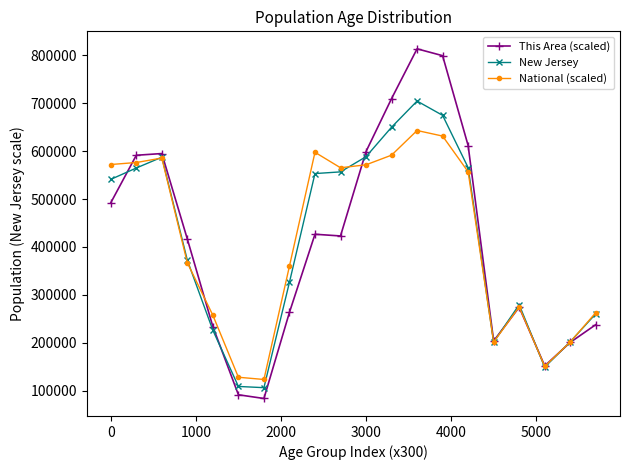

Which series has the largest range (max minus min)?

This Area (scaled)